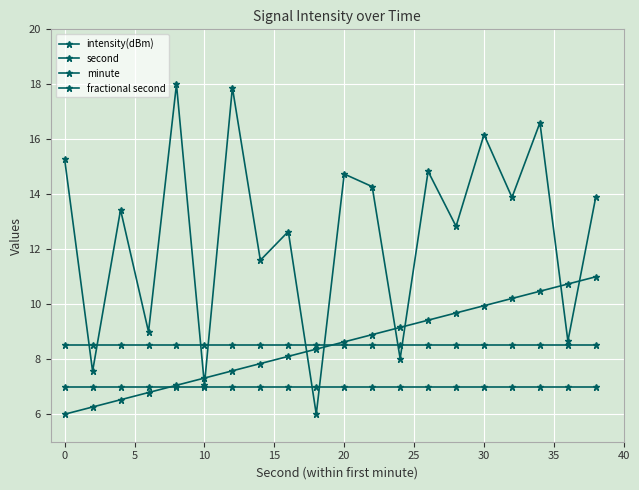

How many lines are shown in the chart?

4